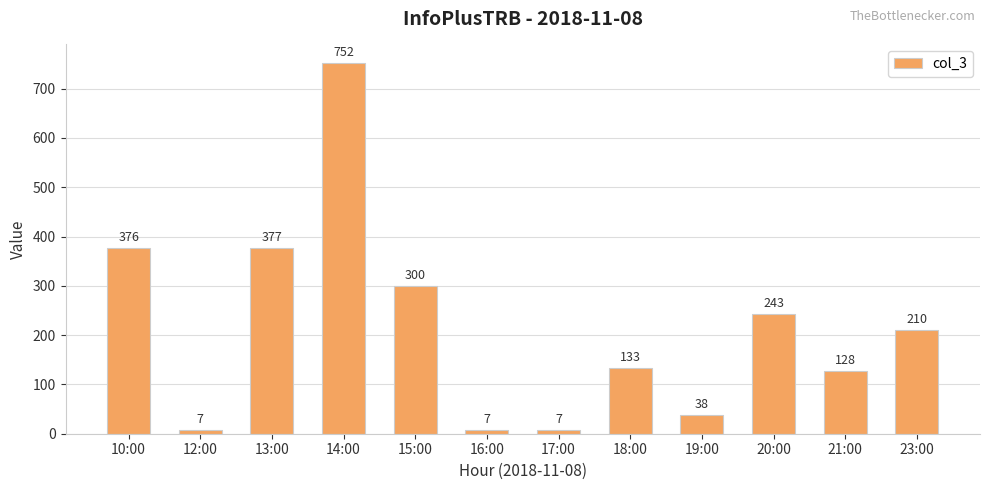

What is the minimum value shown in the chart?

7